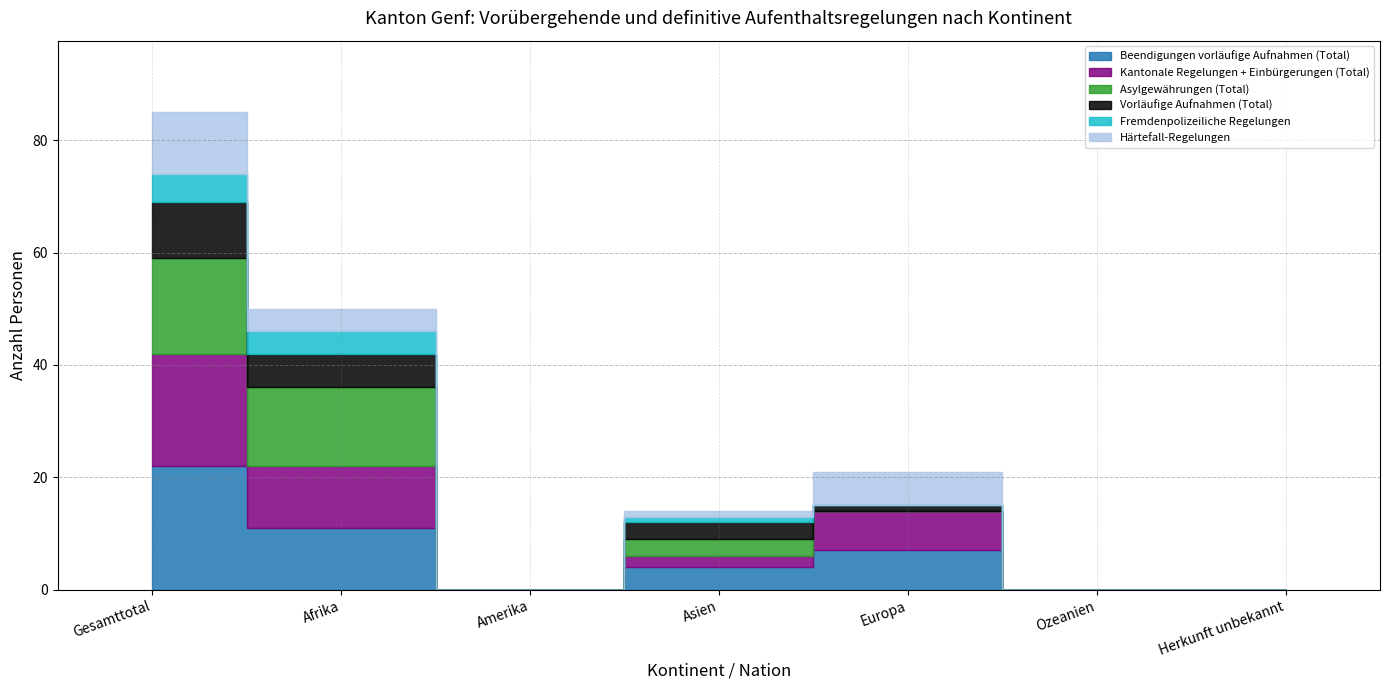

What position from the right is Ozeanien?

2